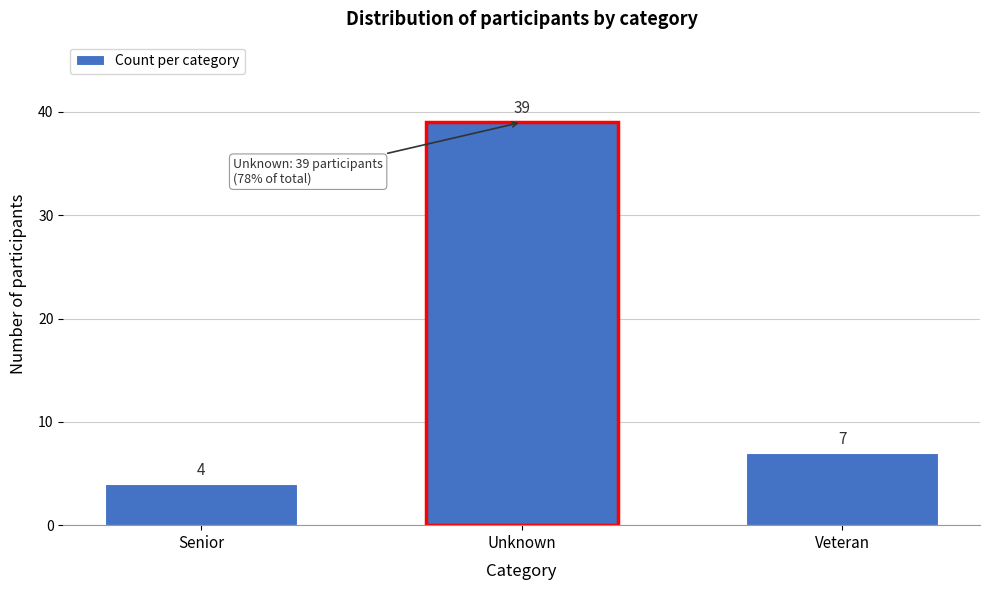

Reading right to left, what are all the values shown in this chart?

7	39	4